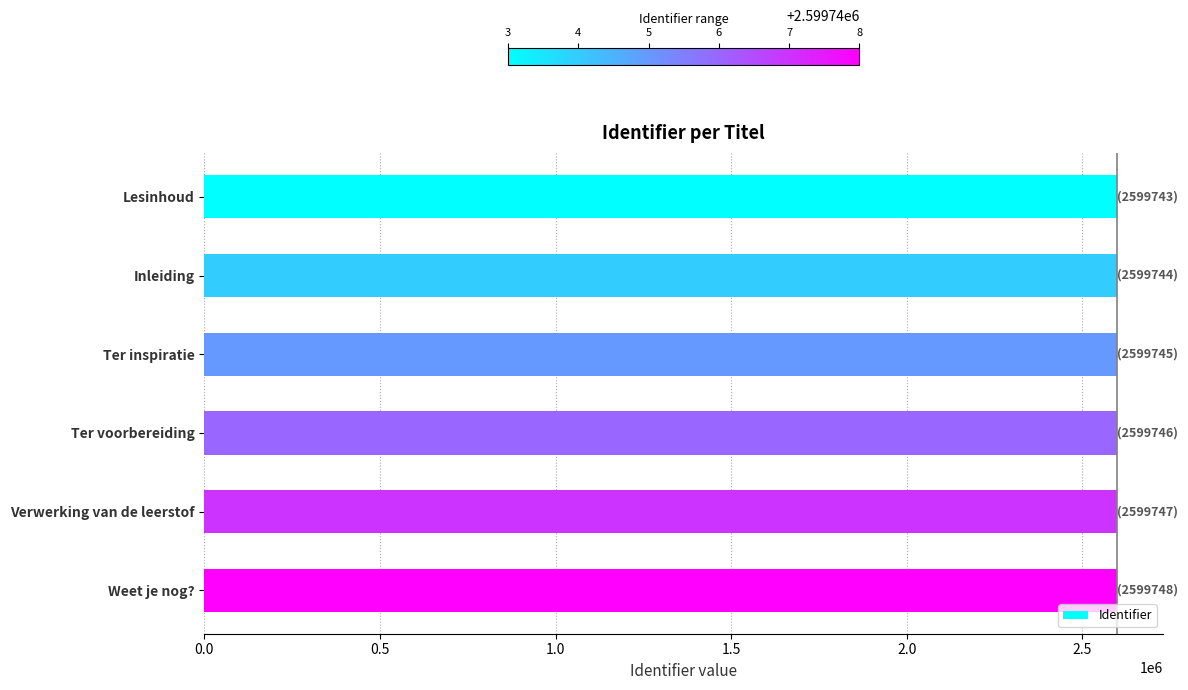

Approximately how many times larger is the value at Inleiding compared to Verwerking van de leerstof?

1.0